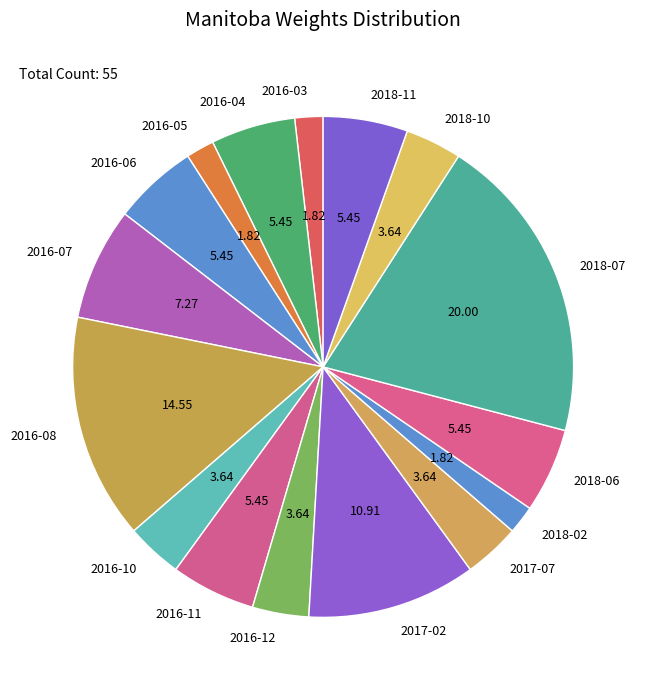

Do 2017-07 and 2016-10 together represent more than half of the pie?

No